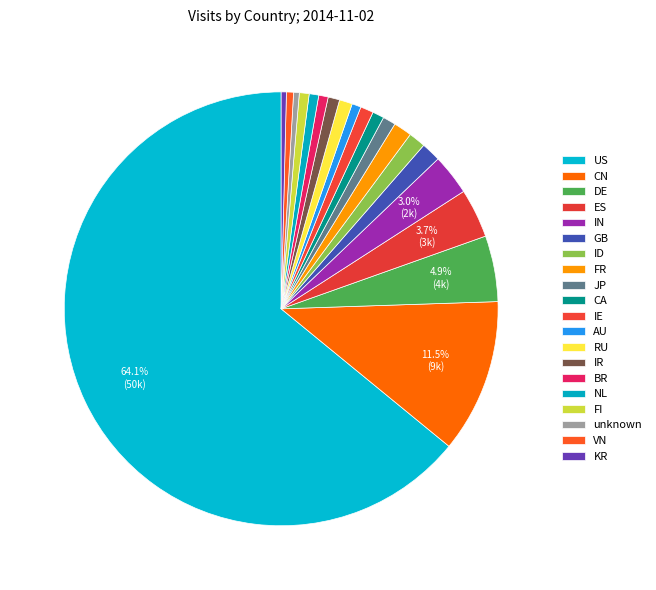

How many slices are in this pie chart?

20